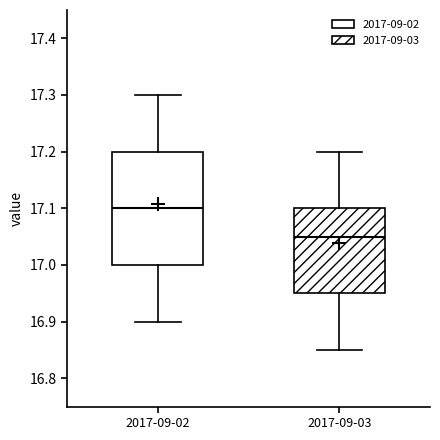

Which box has the lowest median line?

2017-09-03